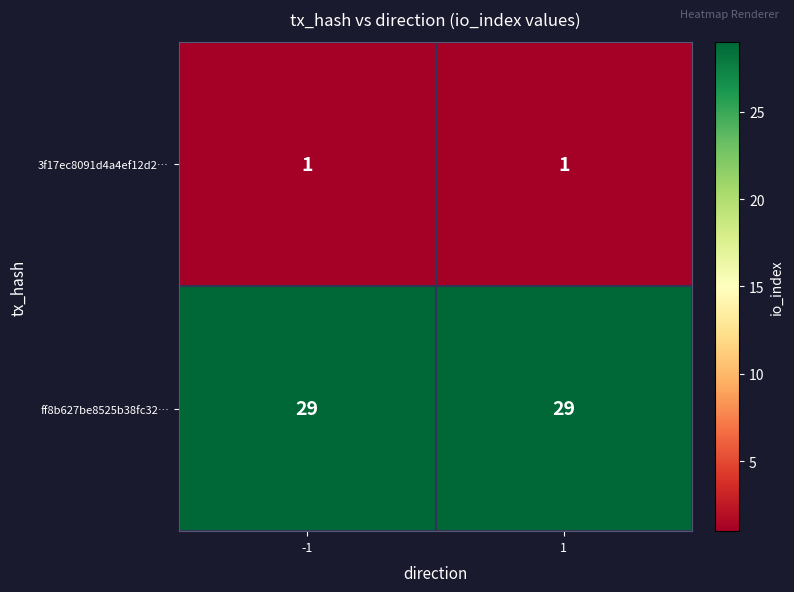

Which series has the largest total across all categories?

ff8b627be8525b38fc32…